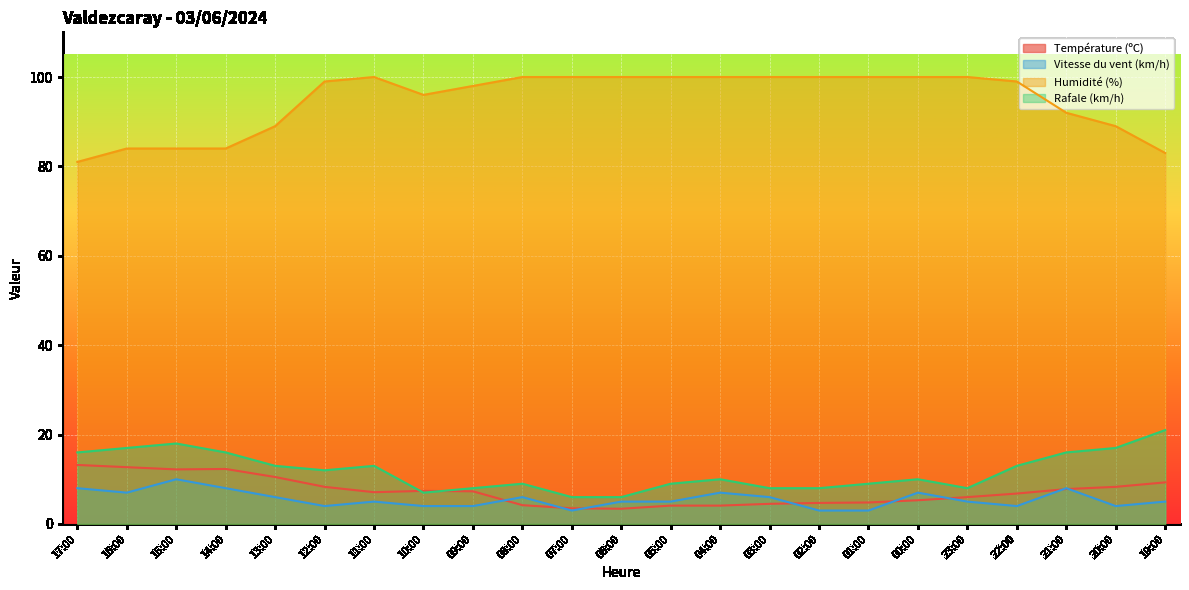

What is the label of the 23rd point from the right?

17:00